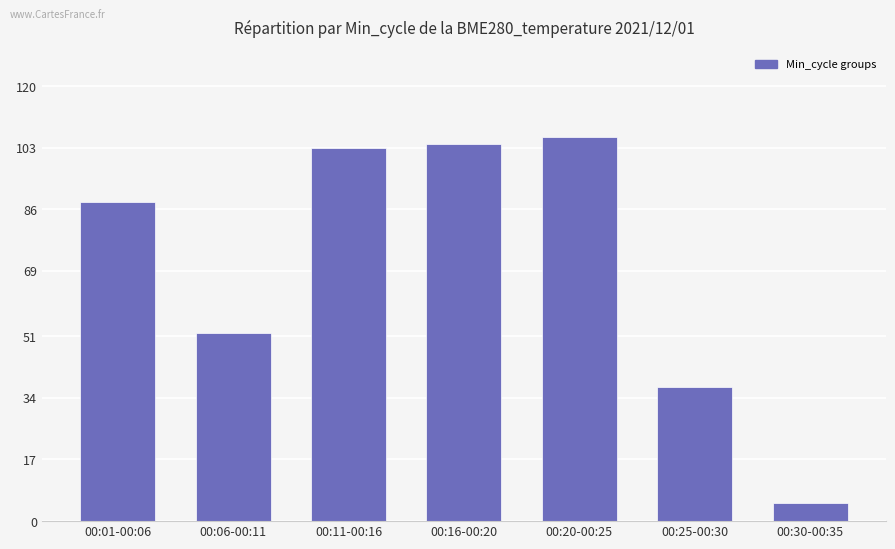

True or false: the data shows 34 at 00:16-00:20.

False